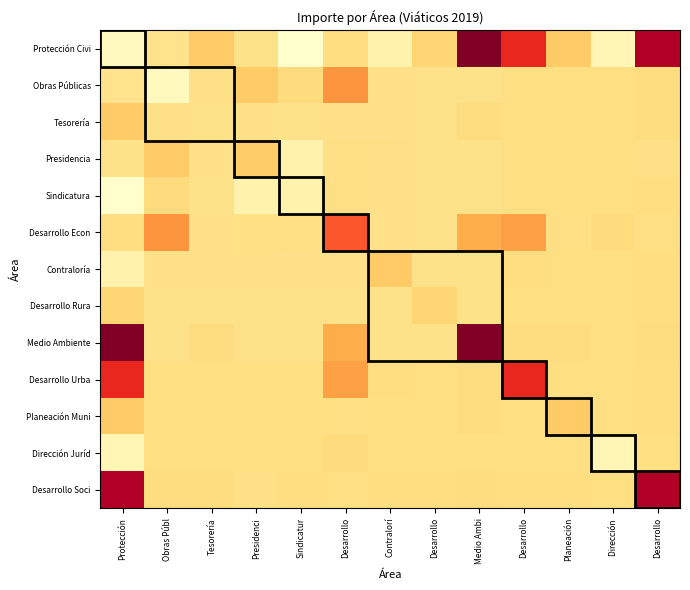

List the series in order of their peak value, lowest first.

Dirección Juríd, Sindicatura, Desarrollo Rura, Tesorería, Presidencia, Contraloría, Planeación Muni, Obras Públicas, Desarrollo Econ, Desarrollo Urba, Desarrollo Soci, Protección Civi, Medio Ambiente